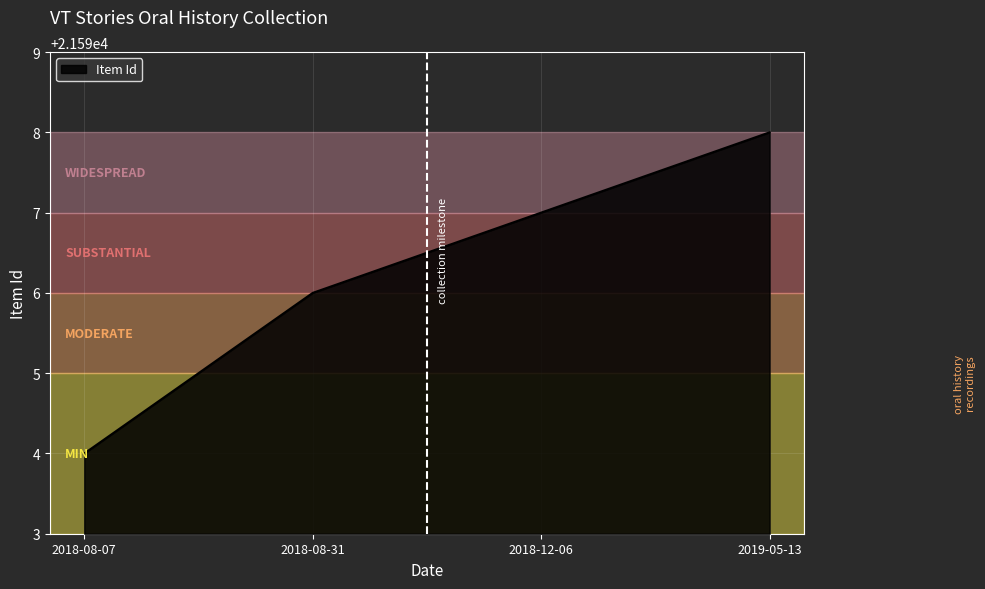

True or false: the data shows 21594 at 2018-08-07.

True